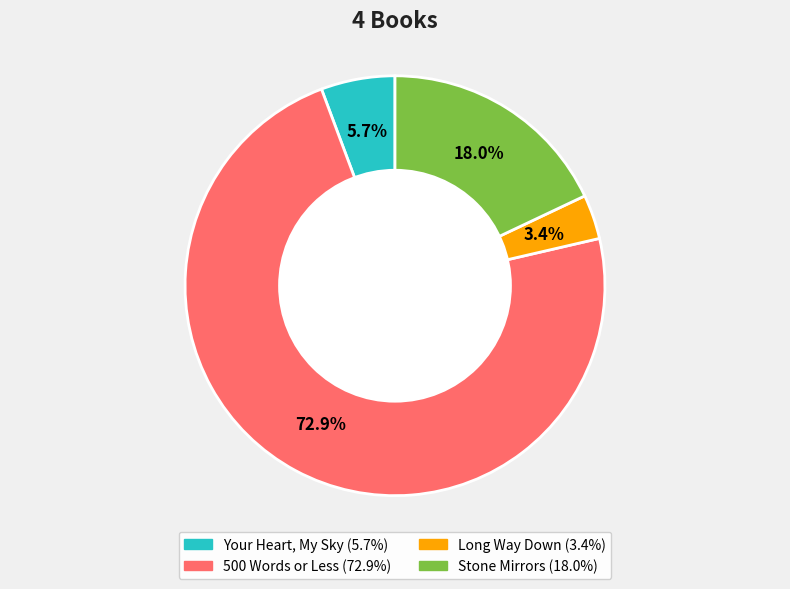

To the nearest percent, what percentage of the pie is 500 Words or Less?

73%